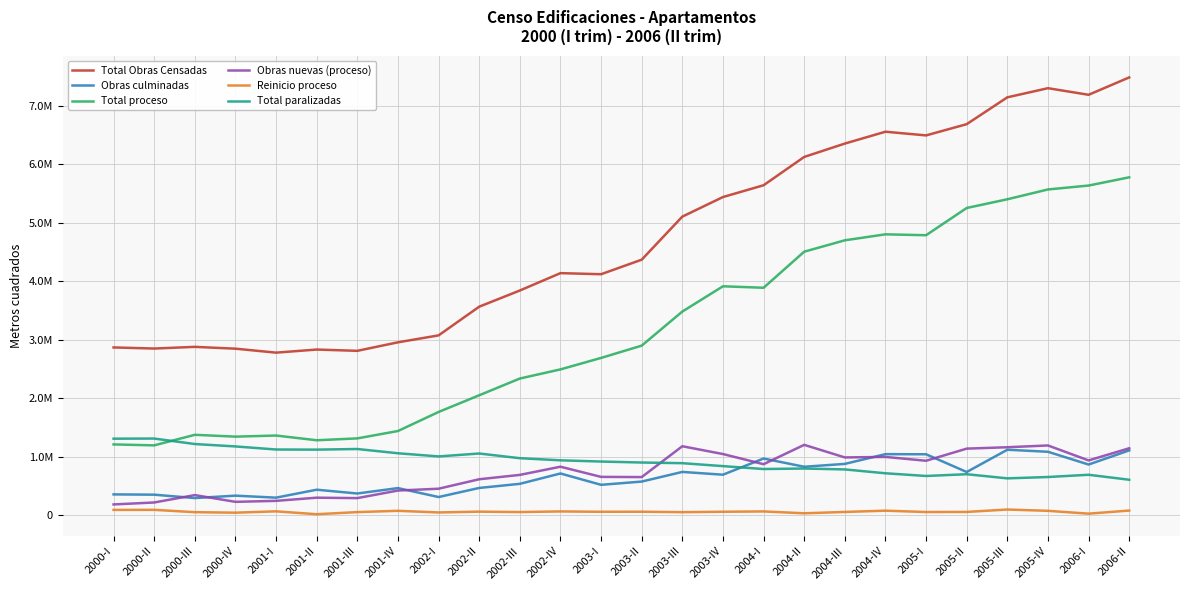

What are all the series names shown in the legend?

Total Obras Censadas, Obras culminadas, Total proceso, Obras nuevas (proceso), Reinicio proceso, Total paralizadas